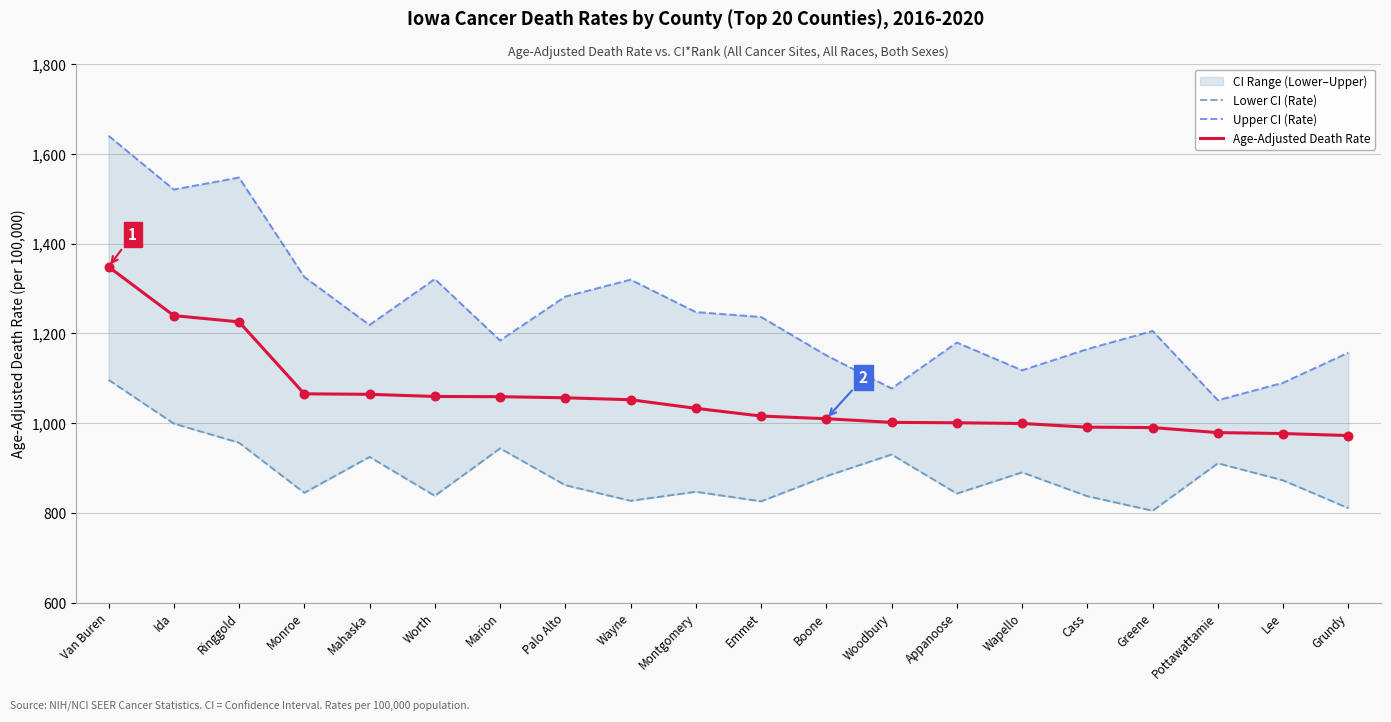

At which category is the sum across all series the highest?

Van Buren